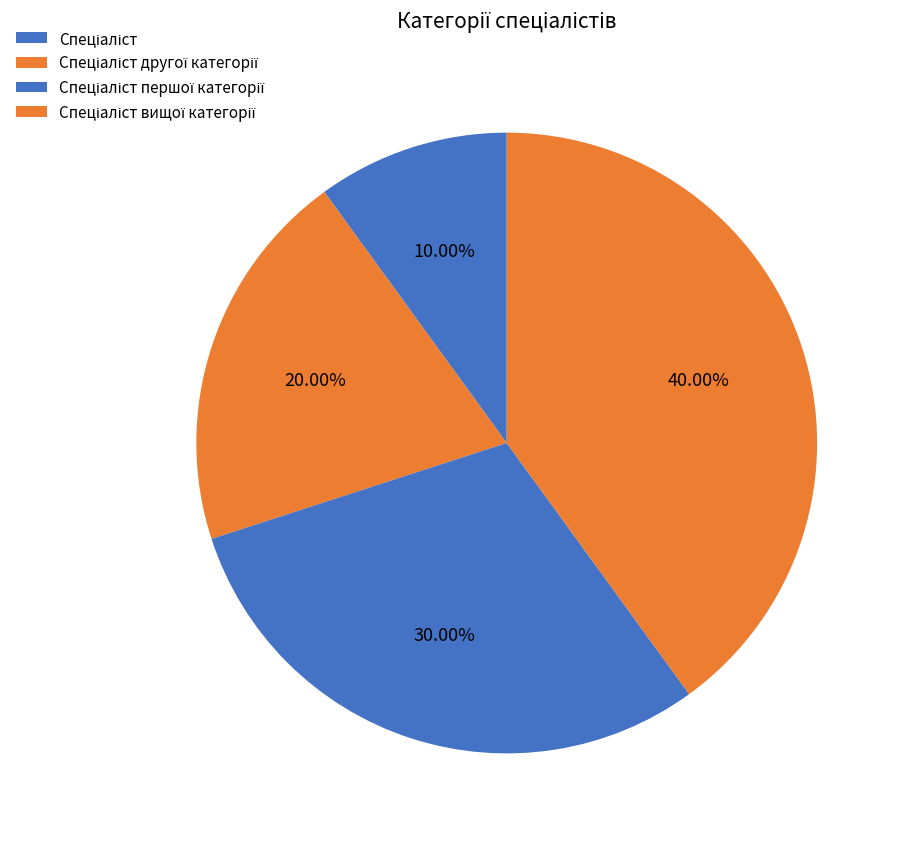

Is it true that Спеціаліст першої категорії is 30% of the pie?

True